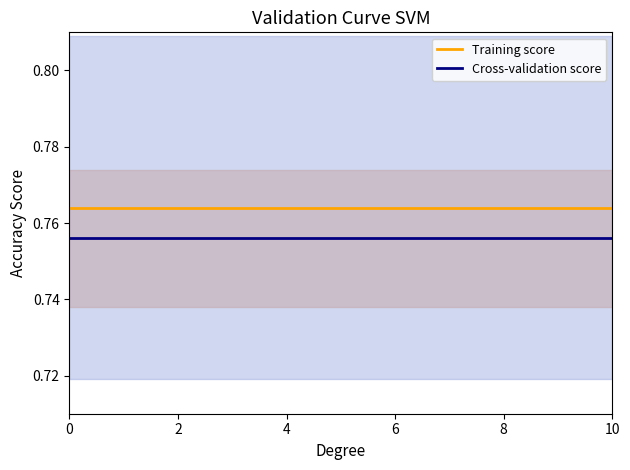

Reading right to left, transcribe all the data shown in this chart.

Training score: 0.8	0.8	0.8	0.8	0.8	0.8	0.8	0.8	0.8	0.8	0.8	0.8	0.8	0.8	0.8	0.8	0.8	0.8	0.8	0.8	0.8	0.8	0.8	0.8	0.8	0.8	0.8	0.8	0.8	0.8	0.8	0.8	0.8	0.8
Cross-validation score: 0.8	0.8	0.8	0.8	0.8	0.8	0.8	0.8	0.8	0.8	0.8	0.8	0.8	0.8	0.8	0.8	0.8	0.8	0.8	0.8	0.8	0.8	0.8	0.8	0.8	0.8	0.8	0.8	0.8	0.8	0.8	0.8	0.8	0.8